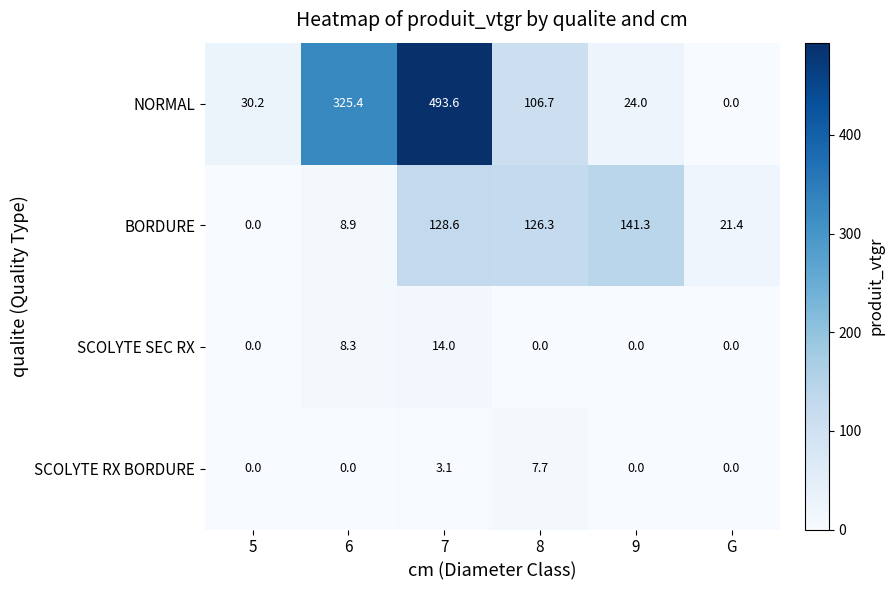

What is the spread (max minus min) of values at 6?

325.4